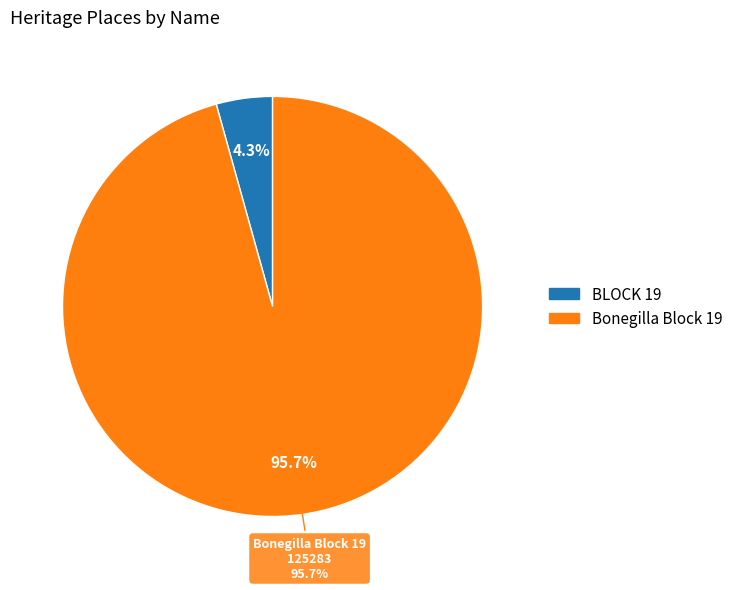

What is the change in value from BLOCK 19 to Bonegilla Block 19?

+119617